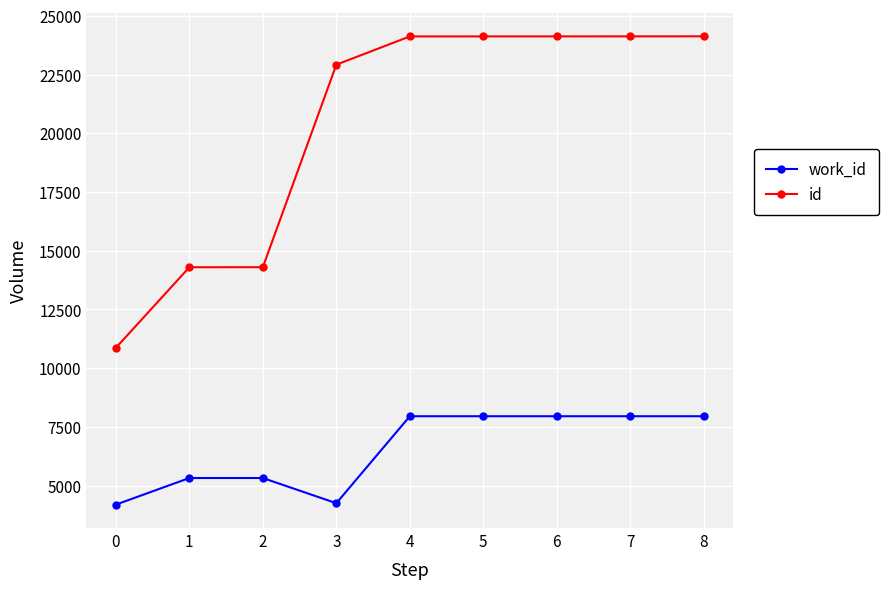

What is the value of the work_id point at the 3rd from the left?

5324